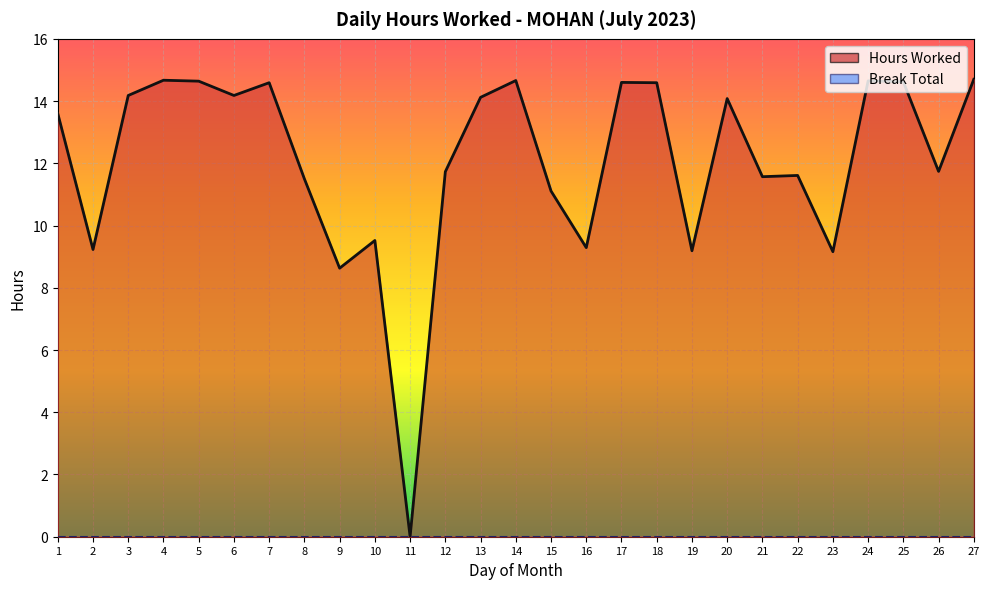

What value does the data have at 10?

9.5